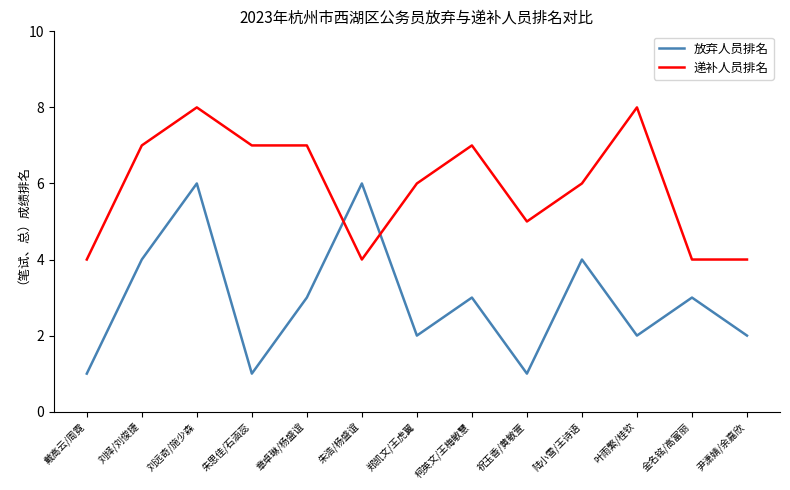

What are all the series names shown in the legend?

放弃人员排名, 递补人员排名